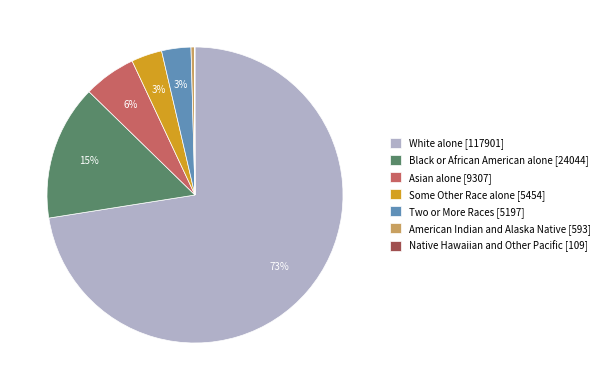

Approximately how many times larger is the value at Two or More Races [5197] compared to Black or African American alone [24044]?

0.2